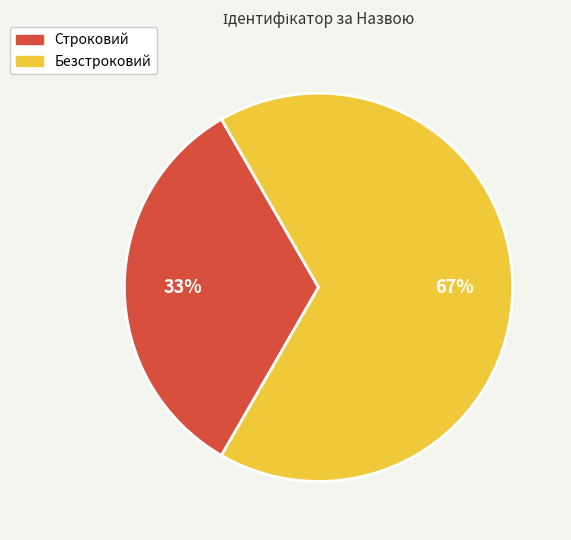

What is the majority slice?

Безстроковий